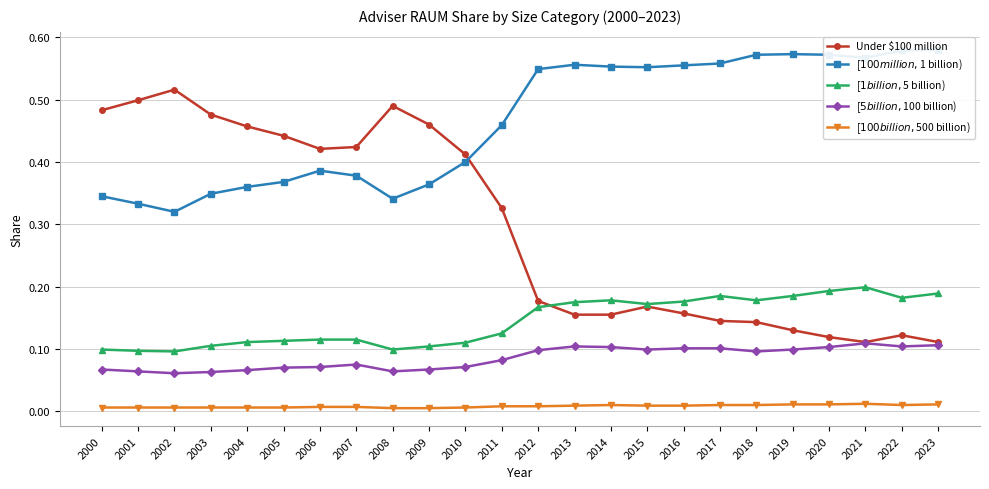

Where do [$1 billion,$5 billion) and Under $100 million first cross each other?

2012 and 2013